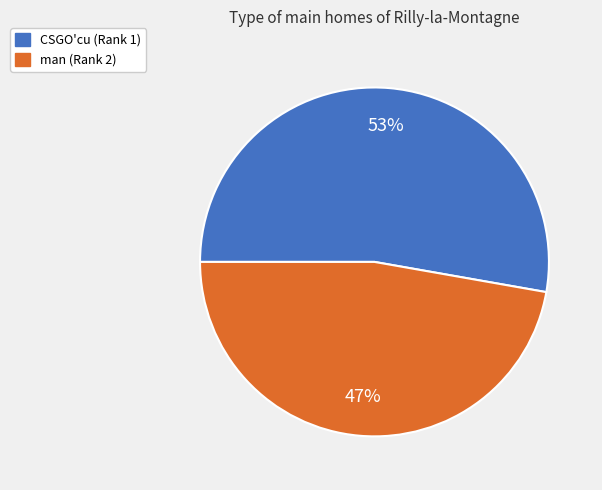

Is it true that CSGO'cu (Rank 1) is 65% of the pie?

False